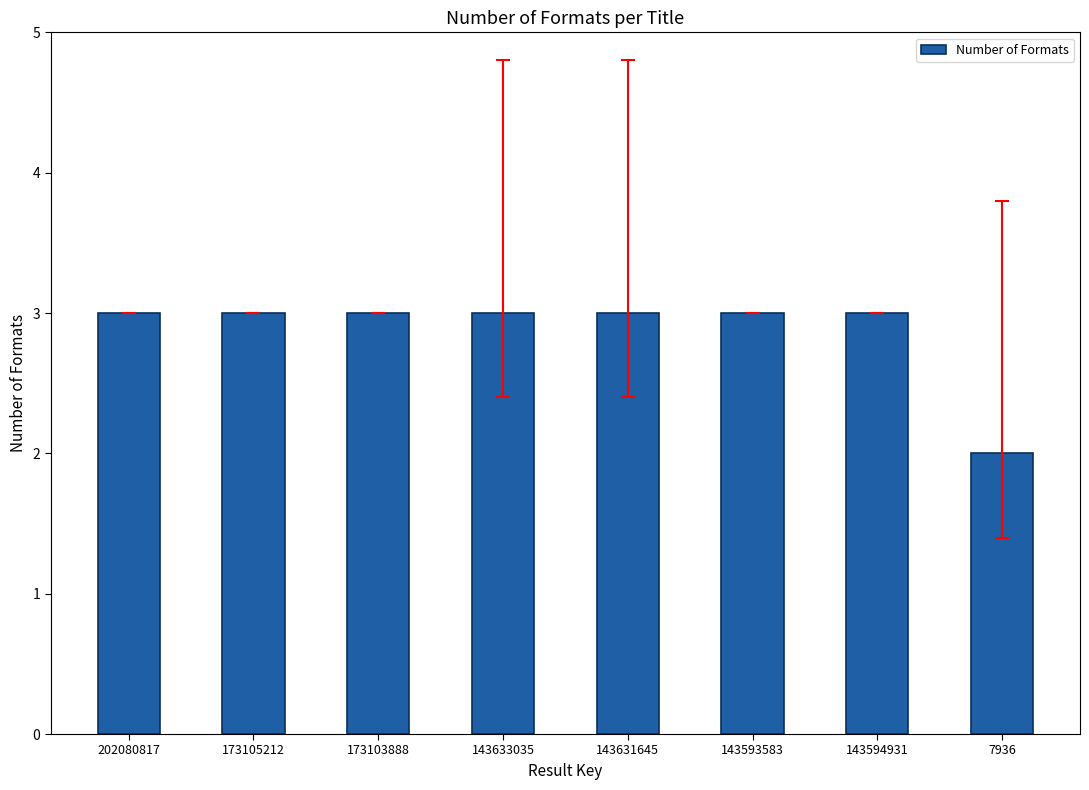

What is the value of the 2nd bar from the left?

3